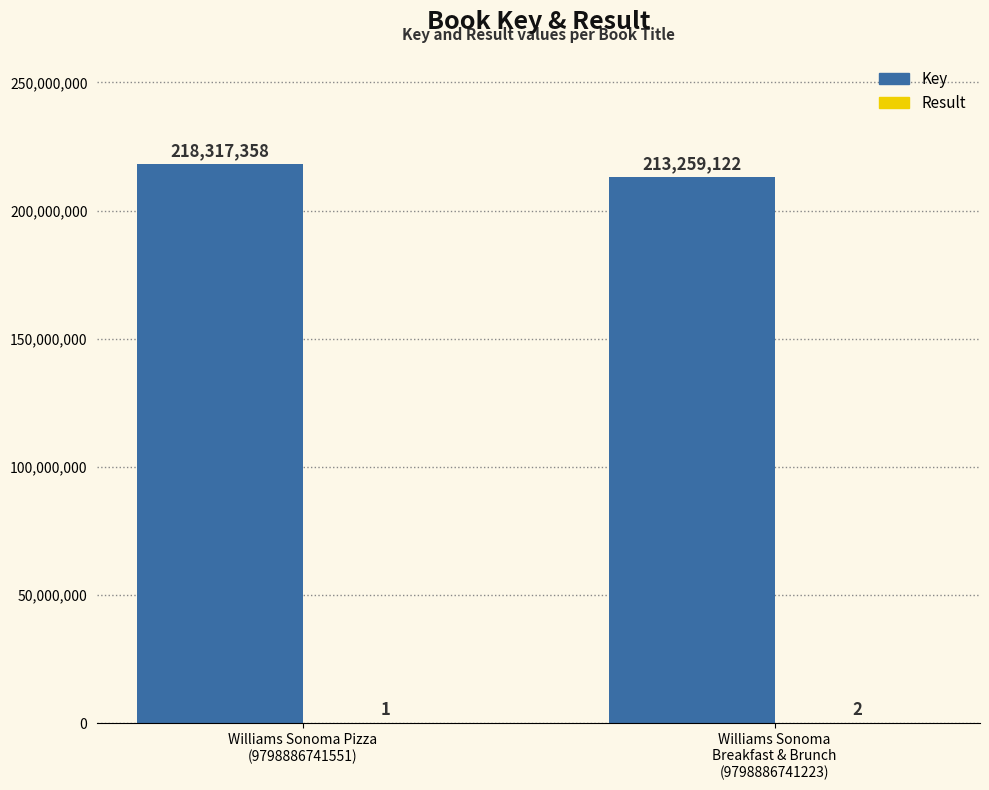

Which series has the largest total across all categories?

Key